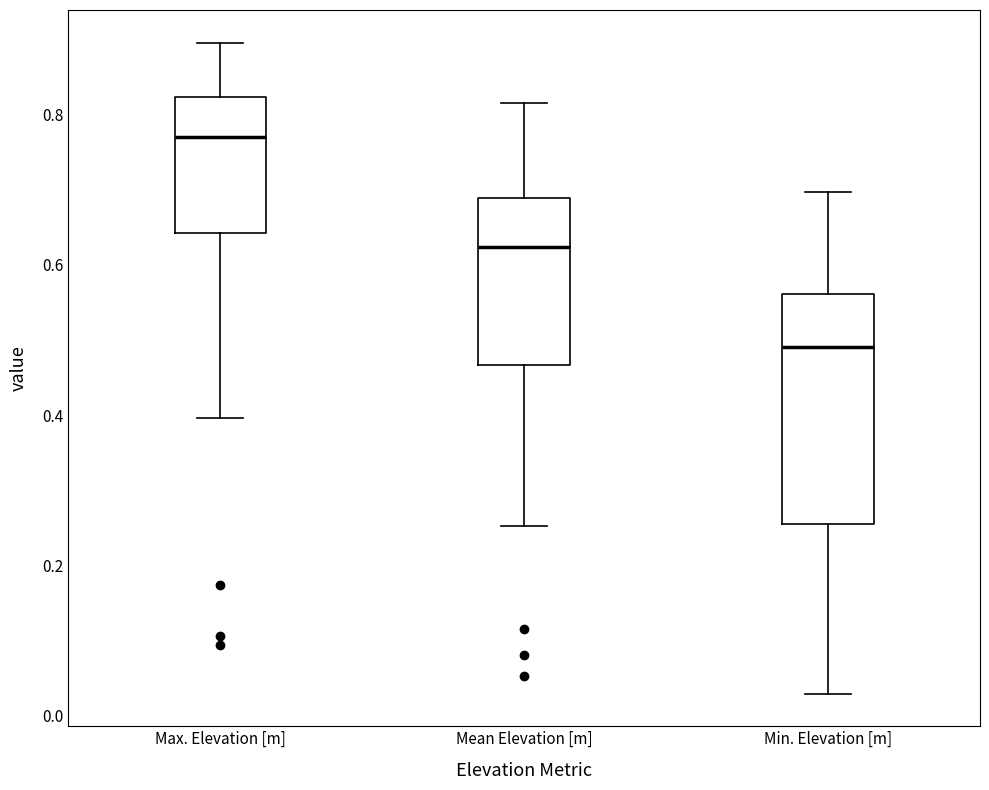

Comparing the boxes themselves (not the whiskers), which one is the tallest?

Min. Elevation [m]